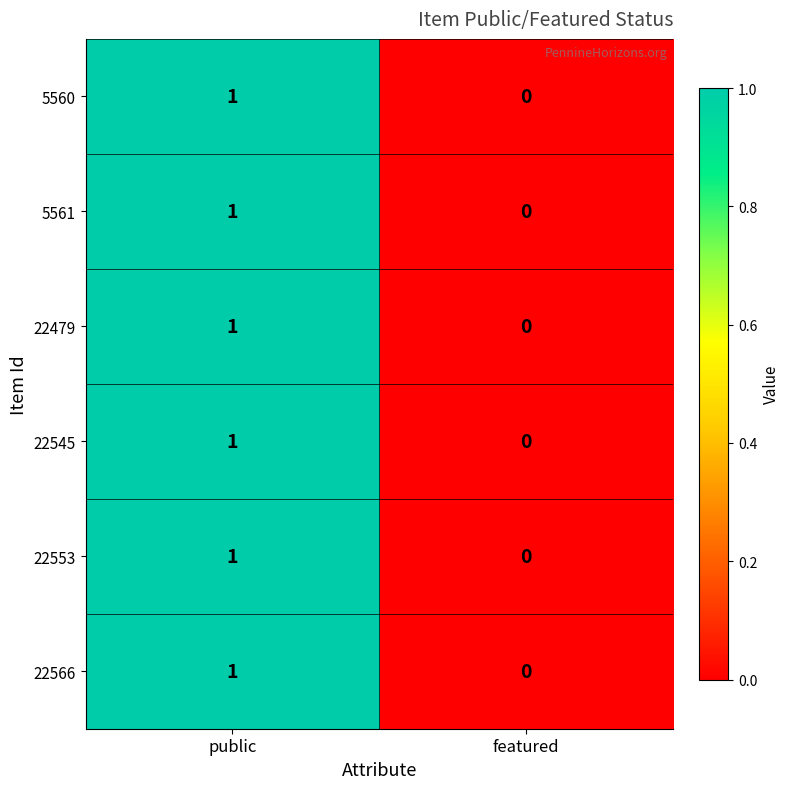

Count the number of data series in this chart.

6